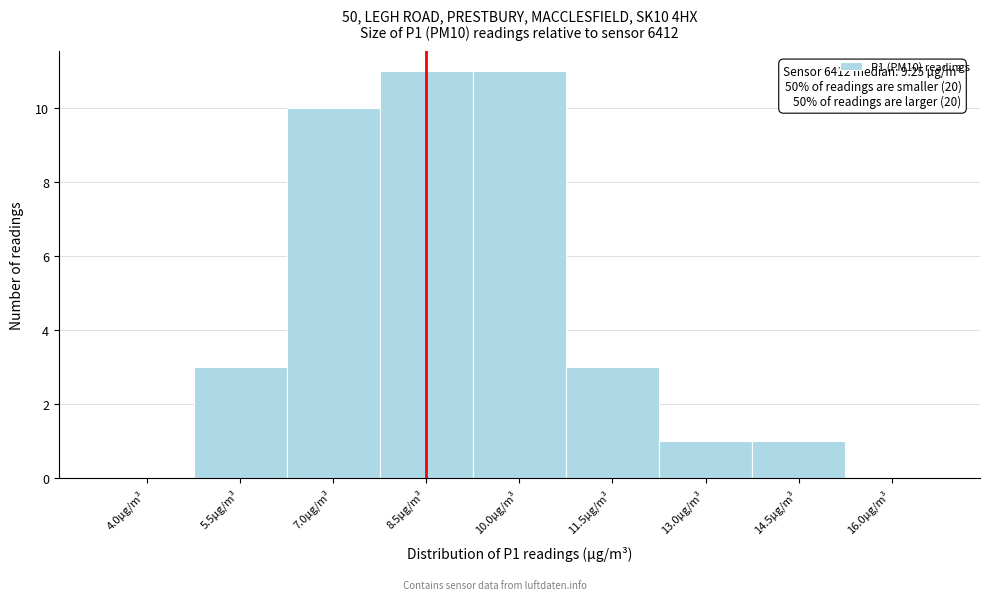

Reading right to left, list all the values displayed in this chart.

16.0µg/m³=0	14.5µg/m³=1	13.0µg/m³=1	11.5µg/m³=3	10.0µg/m³=11	8.5µg/m³=11	7.0µg/m³=10	5.5µg/m³=3	4.0µg/m³=0